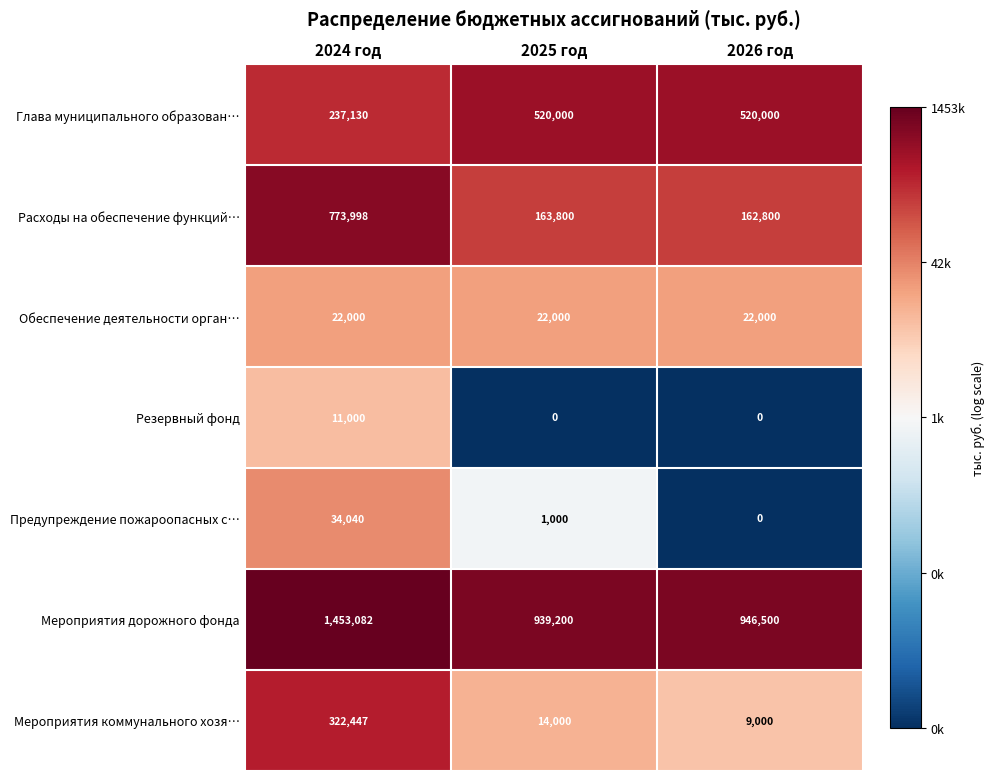

Read the Расходы на обеспечение функций… value at 2025 год.

163800